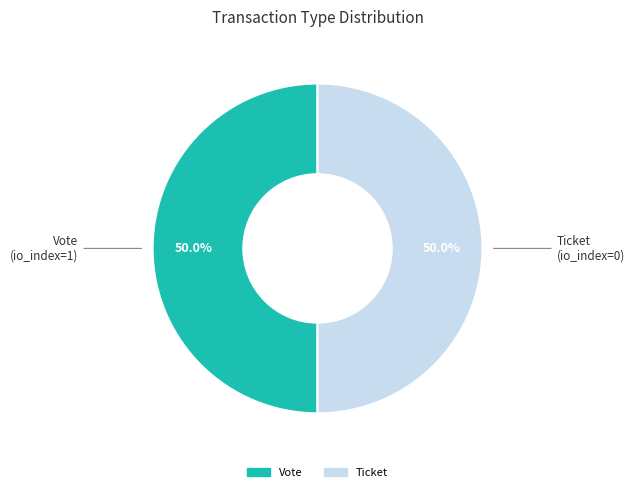

Is it true that Vote is 99% of the pie?

False